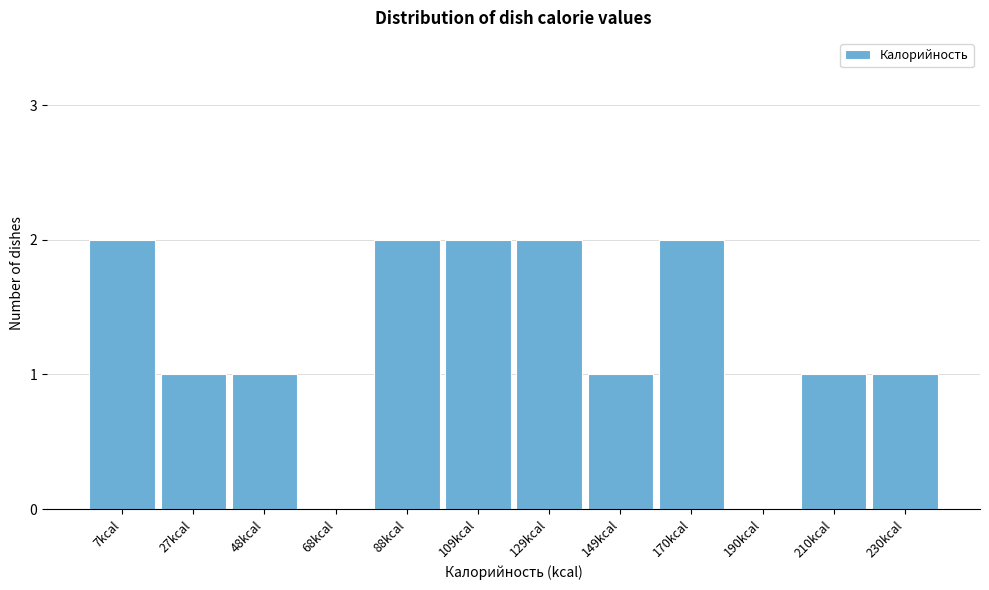

Reading left to right, extract all data points from this chart.

7kcal=2	27kcal=1	48kcal=1	68kcal=0	88kcal=2	109kcal=2	129kcal=2	149kcal=1	170kcal=2	190kcal=0	210kcal=1	230kcal=1